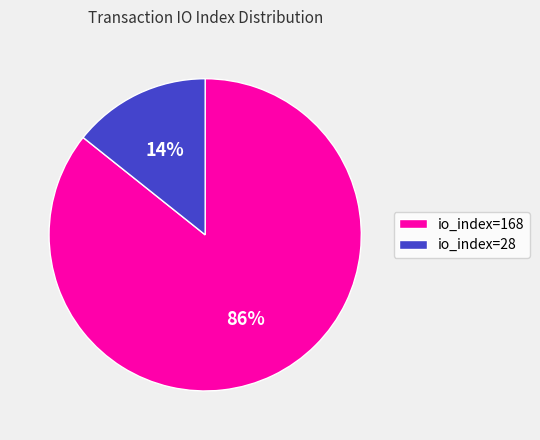

To the nearest percent, what portion does io_index=168 represent?

86%